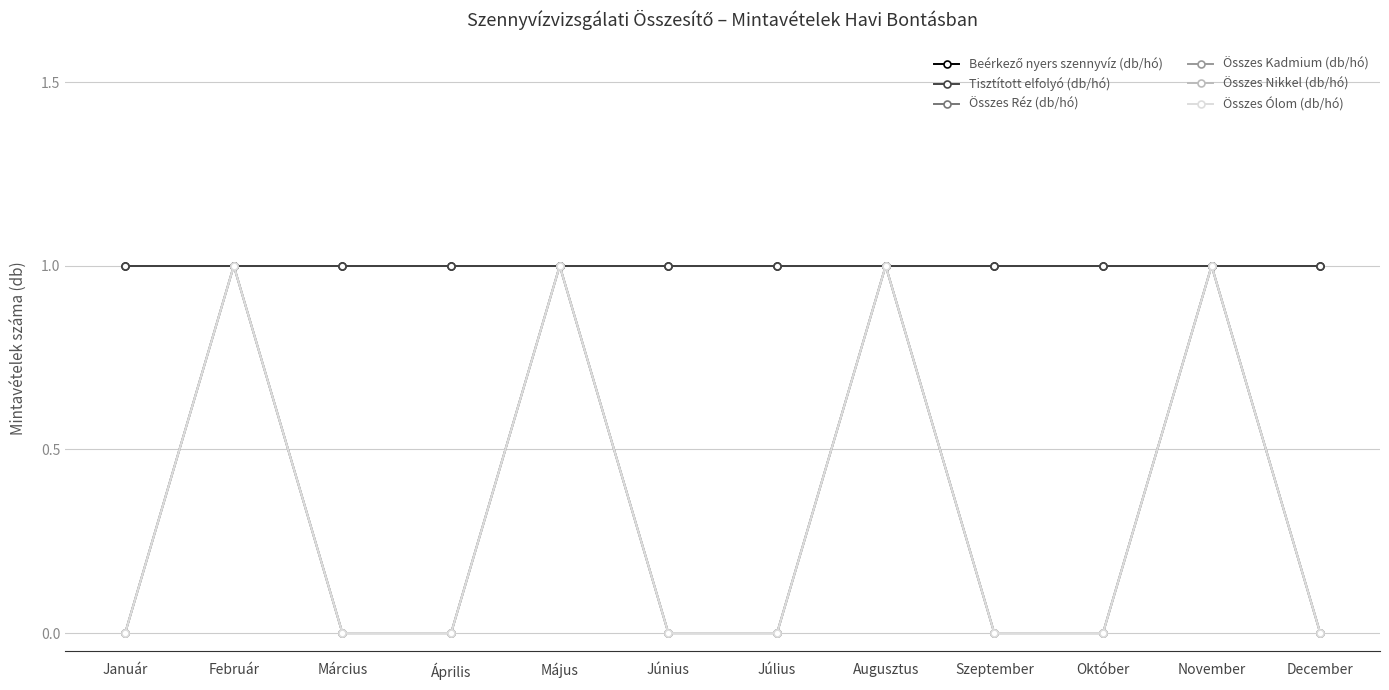

What is the label of the 1st point from the left?

Január